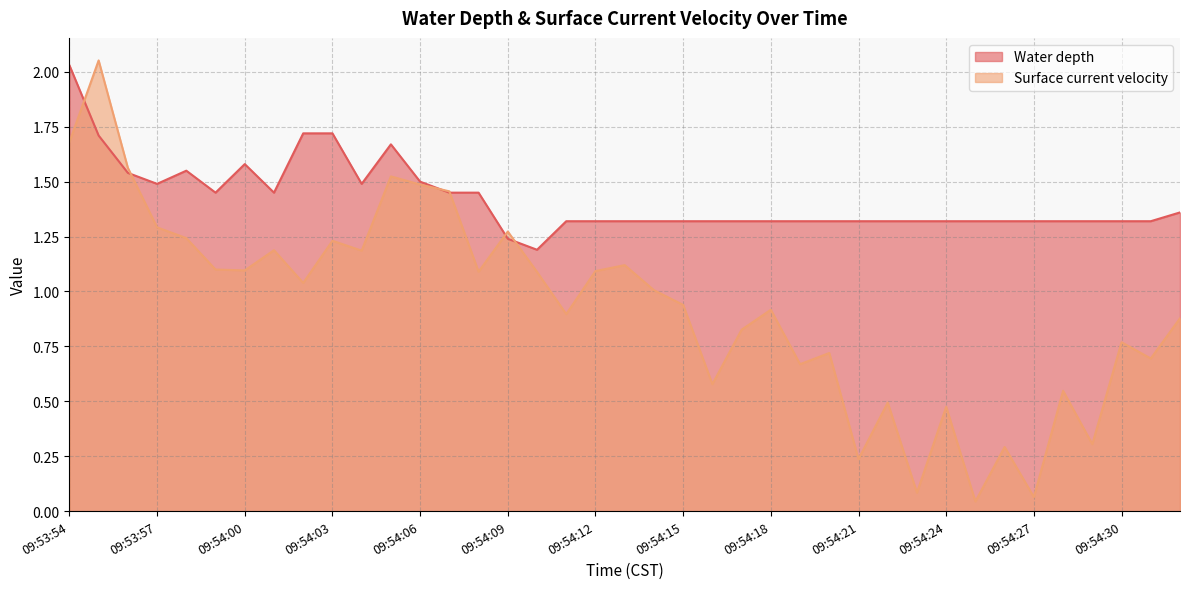

Between which two adjacent categories do Water depth and Surface current velocity first intersect?

09:53:54 and 09:53:55